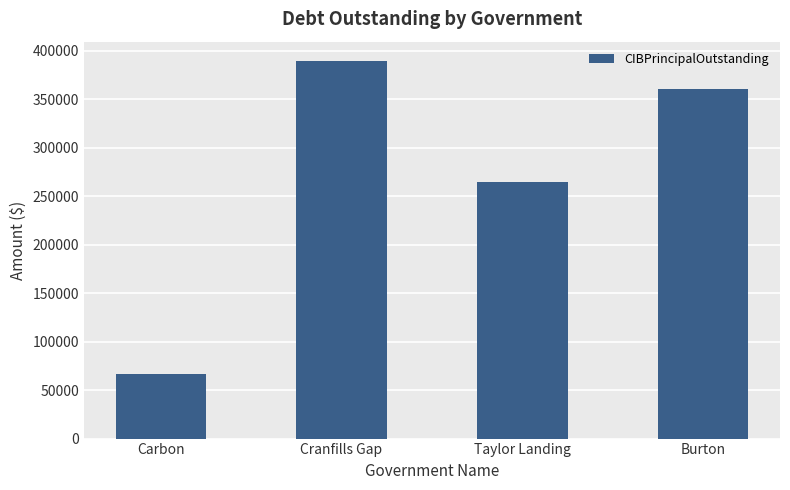

Rank the categories by value from lowest to highest.

Carbon, Taylor Landing, Burton, Cranfills Gap